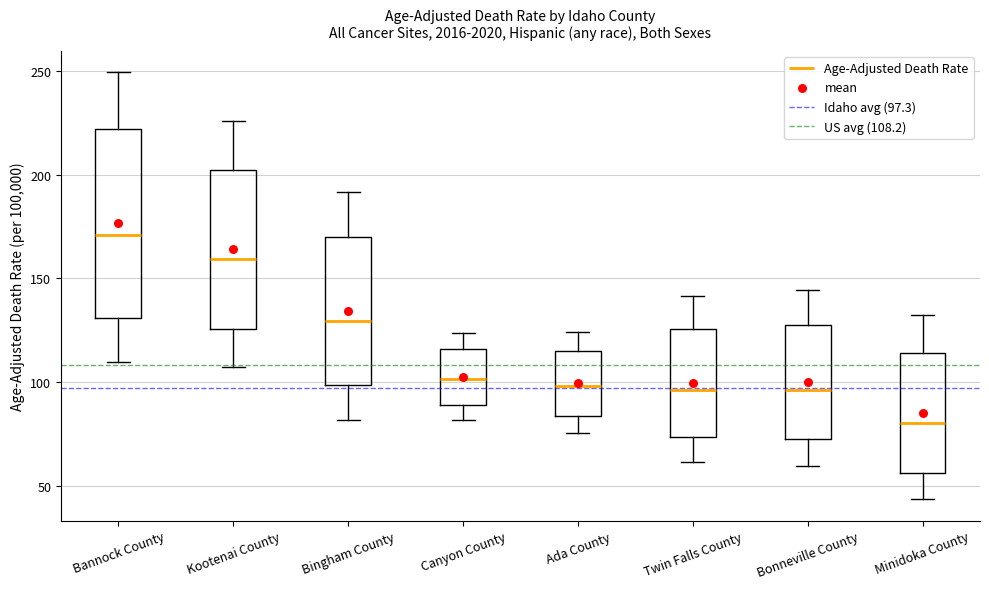

Reading left to right, read every box against the y-axis: the position of its median line, the range the box covers, and the ends of its whiskers. The values are not printed on the chart, so give them approximately, as read against the axis.

Bannock County: median 170, box 130 to 220, whiskers 110 to 250
Kootenai County: median 160, box 125 to 205, whiskers 105 to 225
Bingham County: median 130, box 100 to 170, whiskers 80 to 190
Canyon County: median 100, box 90 to 115, whiskers 80 to 125
Ada County: median 100, box 85 to 115, whiskers 75 to 125
Twin Falls County: median 95, box 75 to 125, whiskers 60 to 140
Bonneville County: median 95, box 70 to 130, whiskers 60 to 145
Minidoka County: median 80, box 55 to 115, whiskers 45 to 130